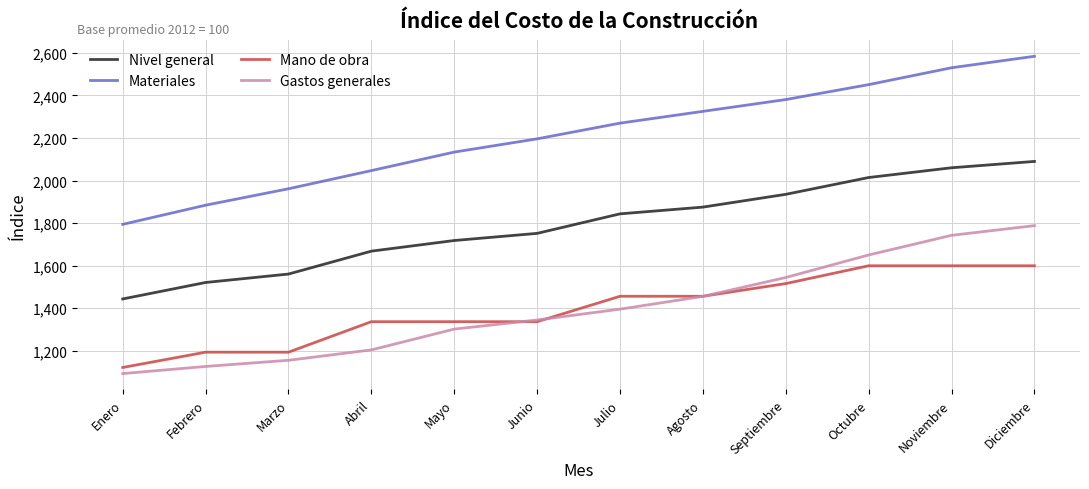

What is the spread (max minus min) of values at Octubre?

850.9